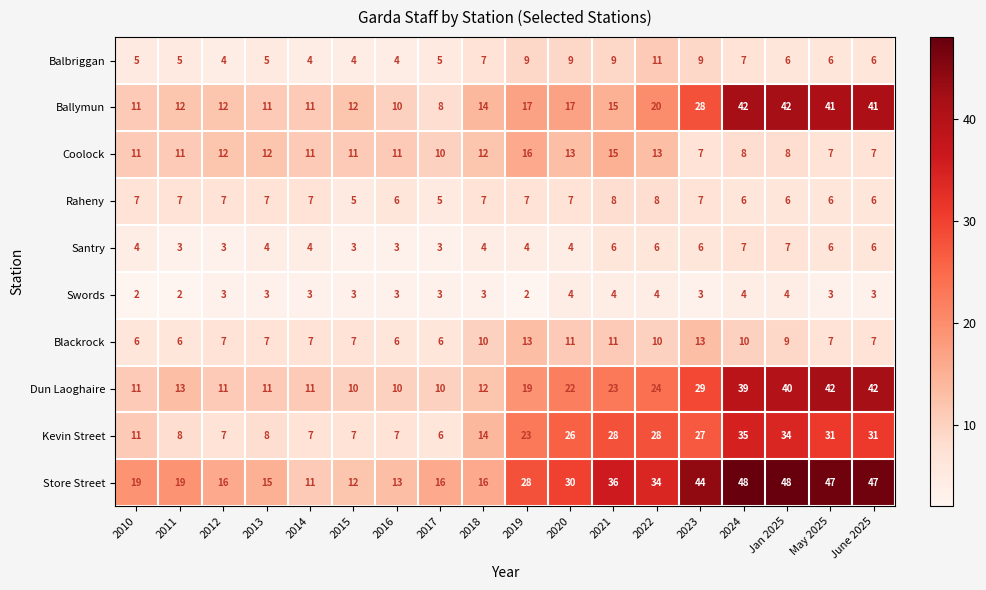

Rank the series at 2011 from lowest to highest value.

Swords, Santry, Balbriggan, Blackrock, Raheny, Kevin Street, Coolock, Ballymun, Dun Laoghaire, Store Street